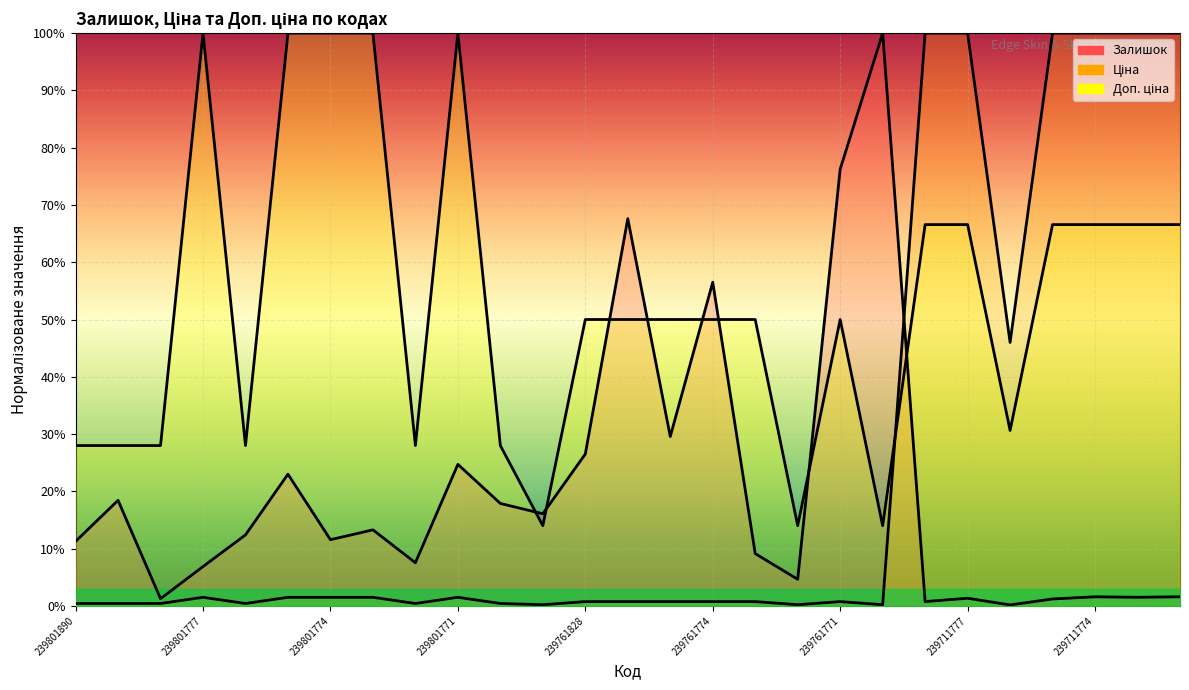

Which series changed the most between 239801775 and 239801770?

Доп. ціна